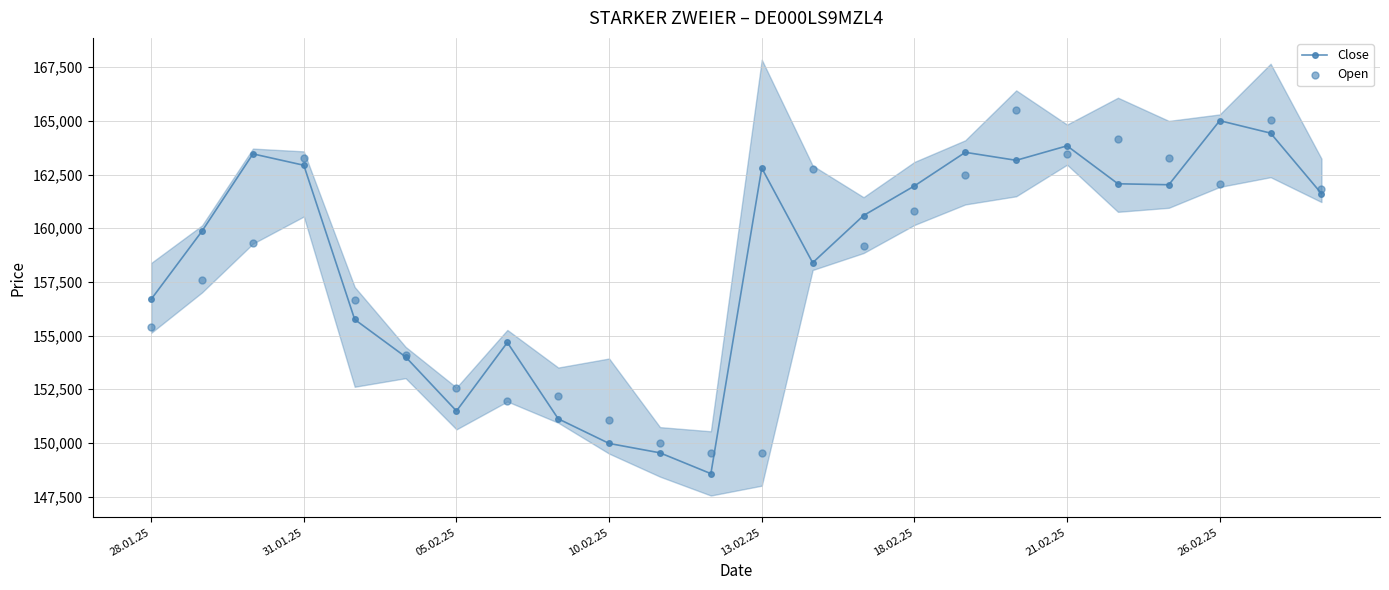

Which series reaches the minimum Y coordinate?

Close